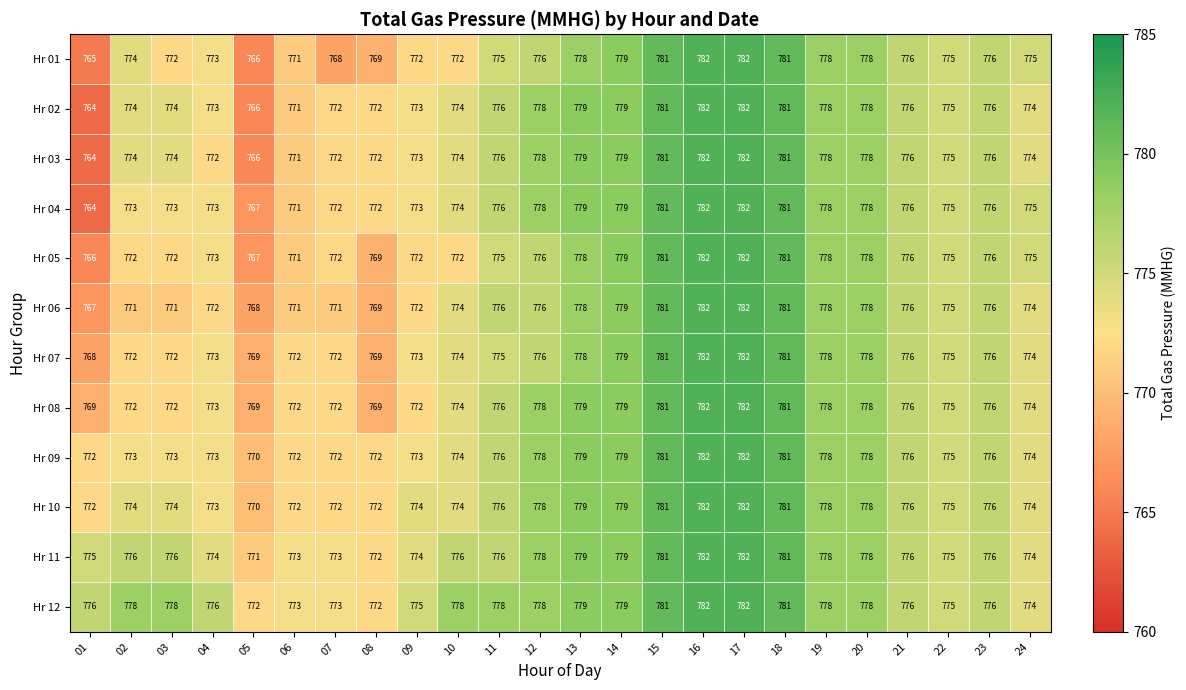

What is the greatest value displayed?

782